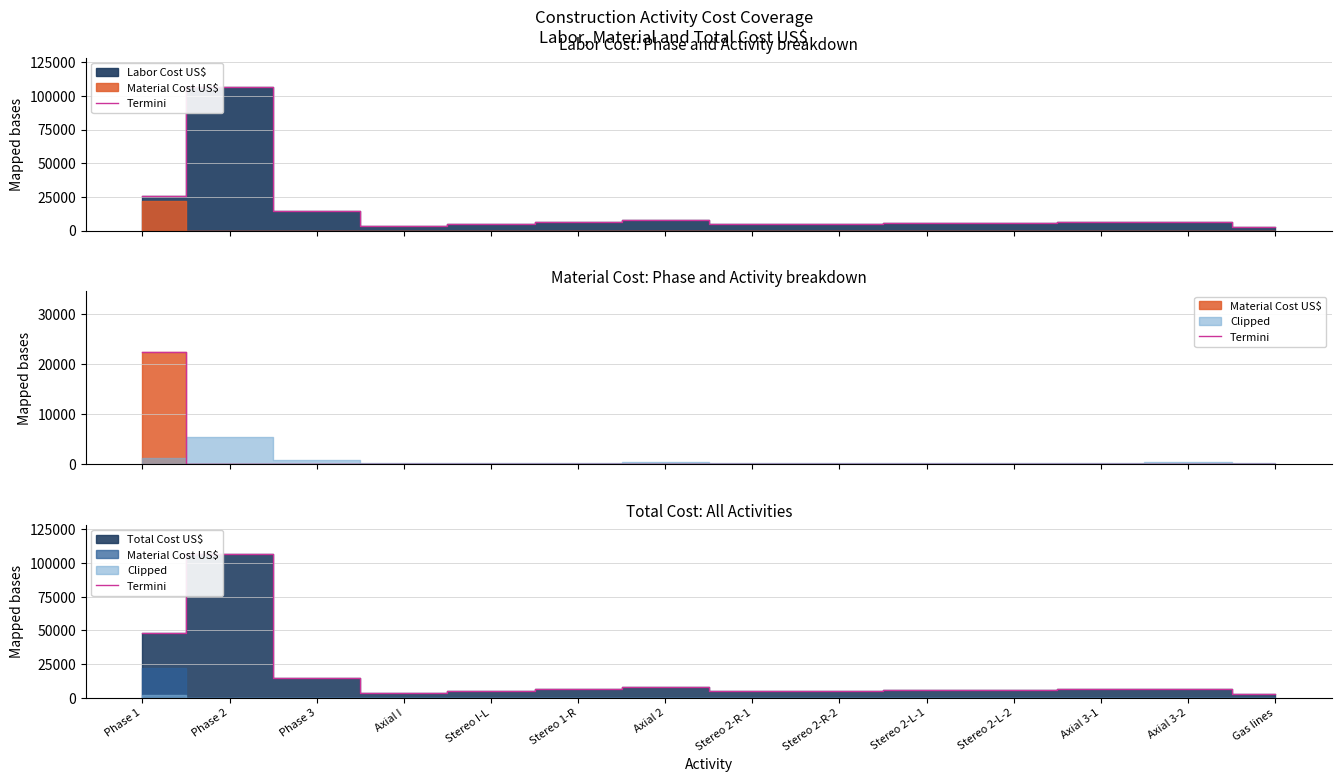

Where is the first local maximum?

Phase 2